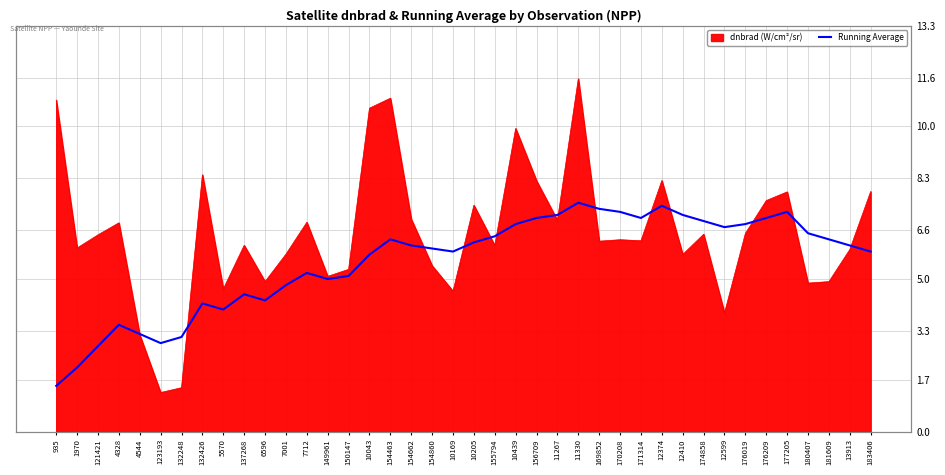

What is the label of the 3rd point from the left?

121421